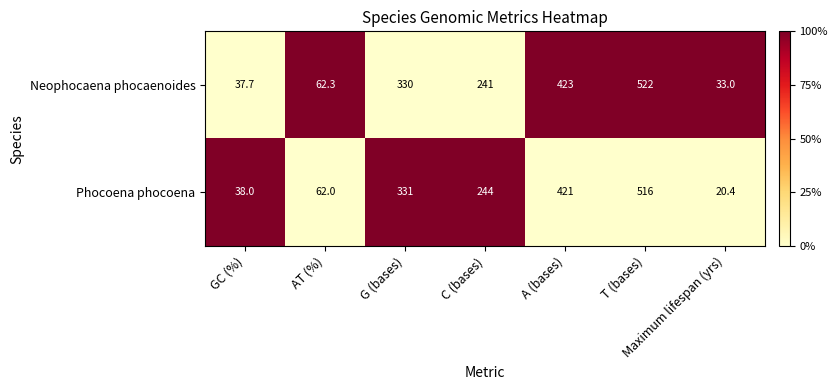

Which series has the widest spread of values?

Phocoena phocoena